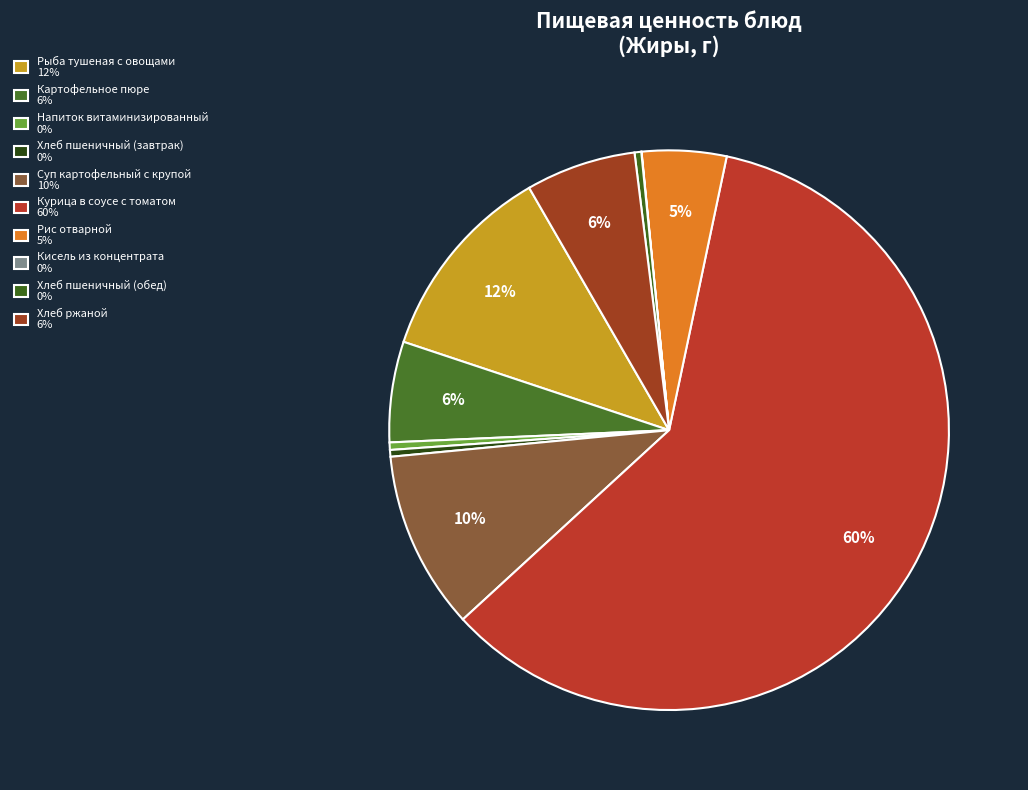

What portion of the pie excludes Суп картофельный с крупой?

89.7%